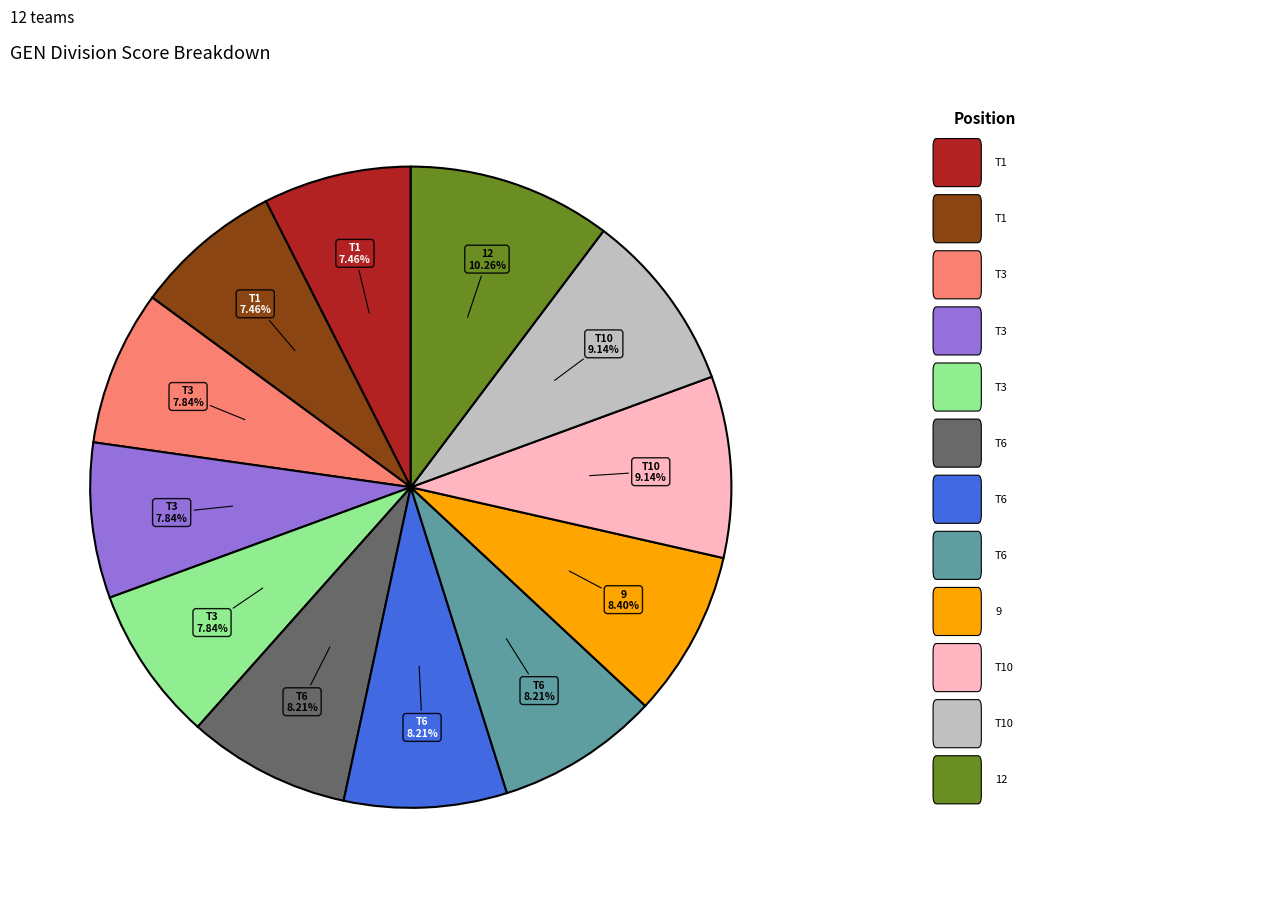

Is there any slice that represents more than half of the pie?

No